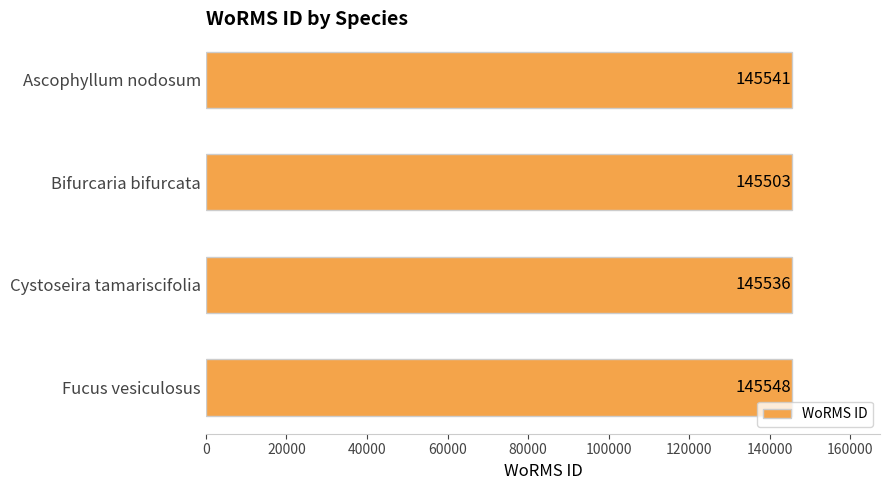

What is the sum of all values?

582128